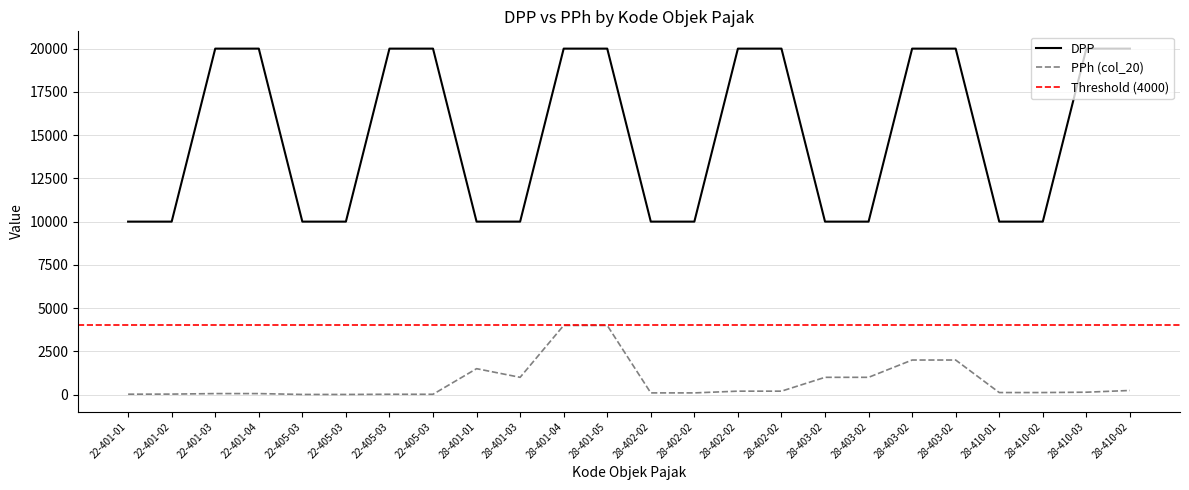

True or false: DPP has a value of 27193 at 28-410-02.

False